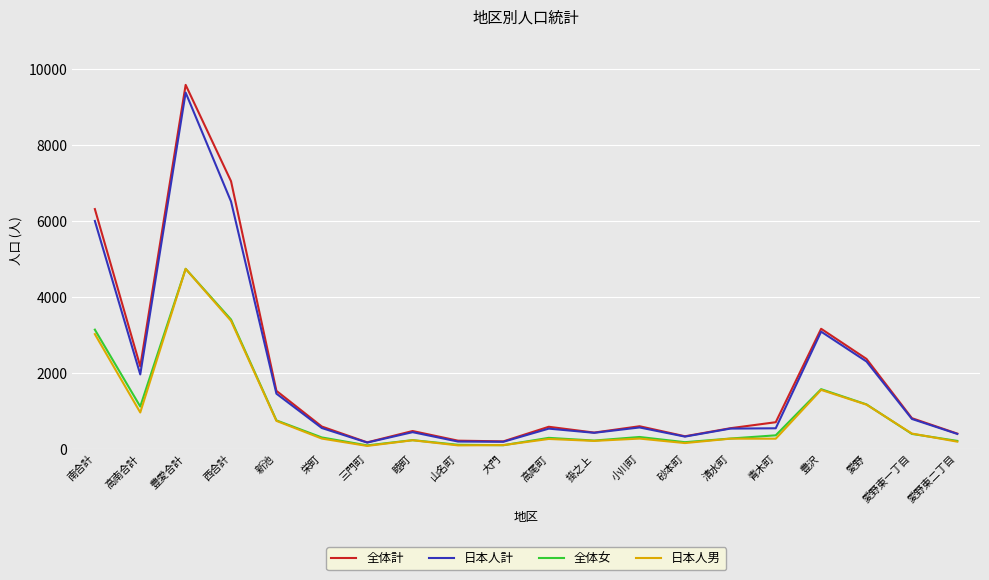

Read the 全体女 value at 愛野東一丁目, to the nearest 50.

400